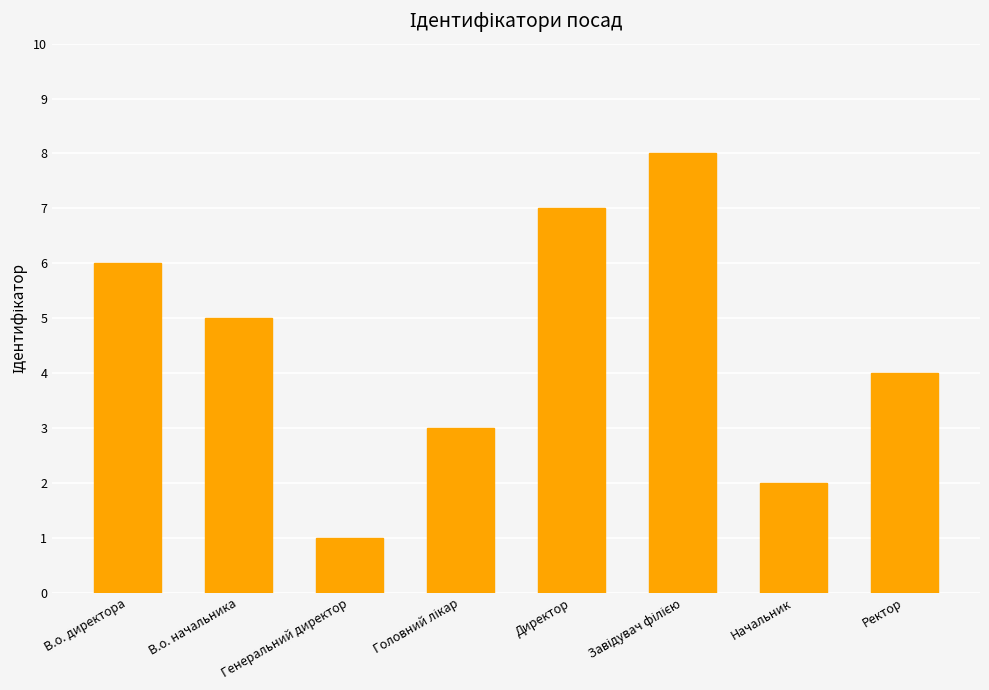

What is the smallest value displayed?

1